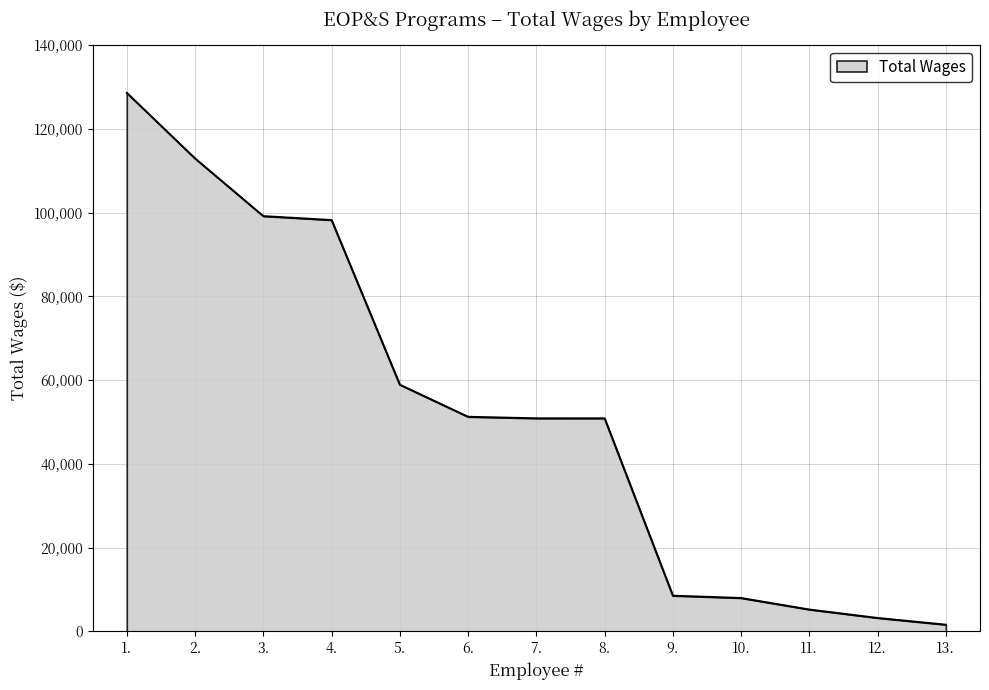

How many lines are shown in the chart?

1